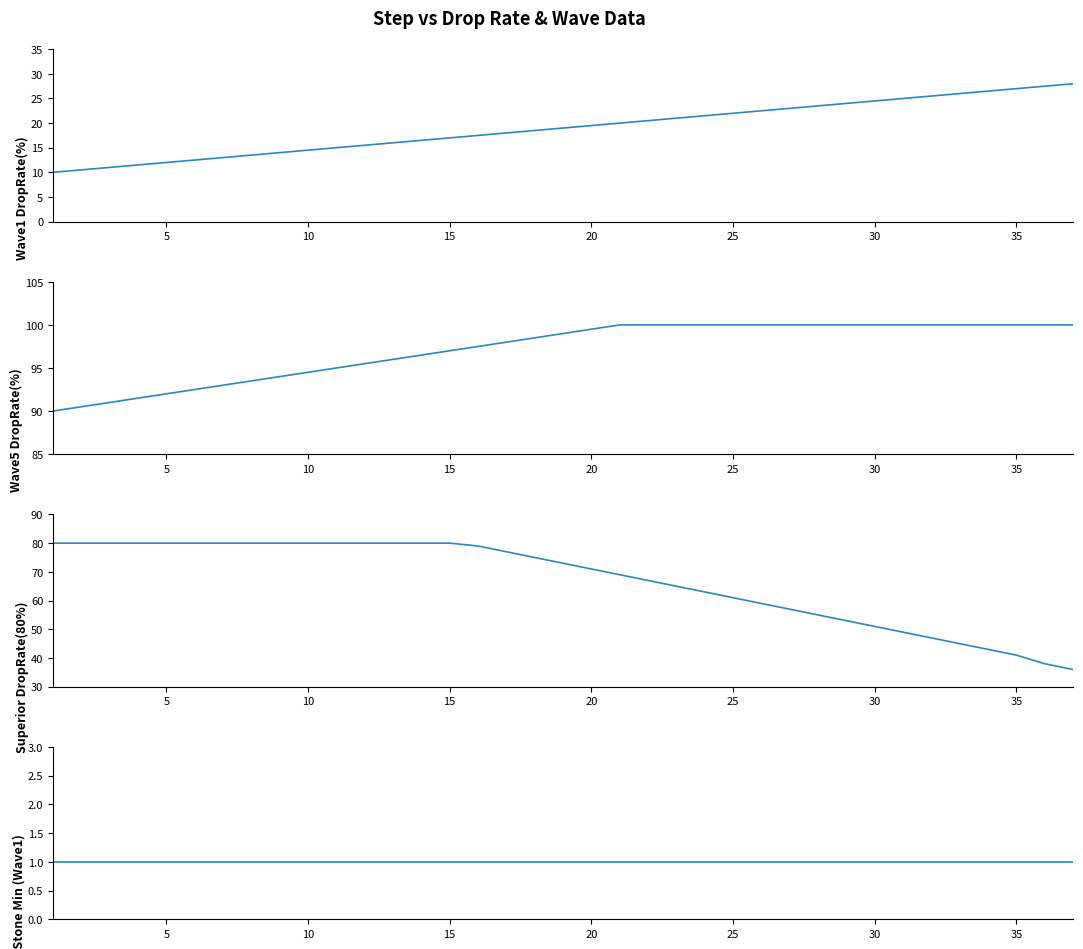

What value does the RiftStone Min (Wave1) series have at 10?

1.0